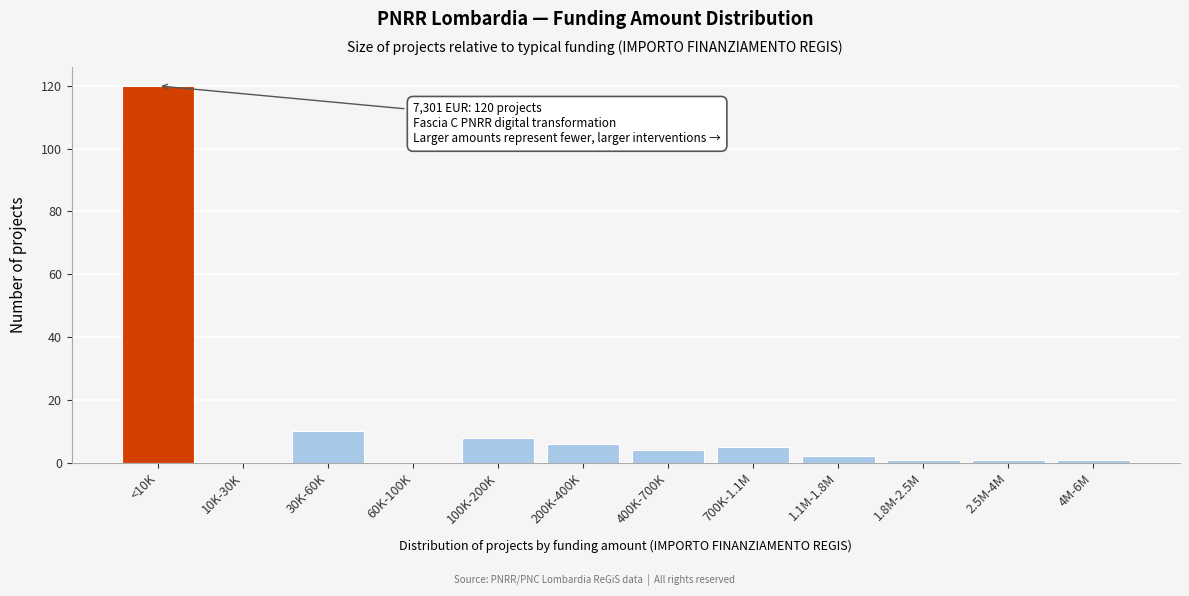

Reading left to right, what are all the values shown in this chart?

<10K=120	10K-30K=0	30K-60K=10	60K-100K=0	100K-200K=8	200K-400K=6	400K-700K=4	700K-1.1M=5	1.1M-1.8M=2	1.8M-2.5M=1	2.5M-4M=1	4M-6M=1